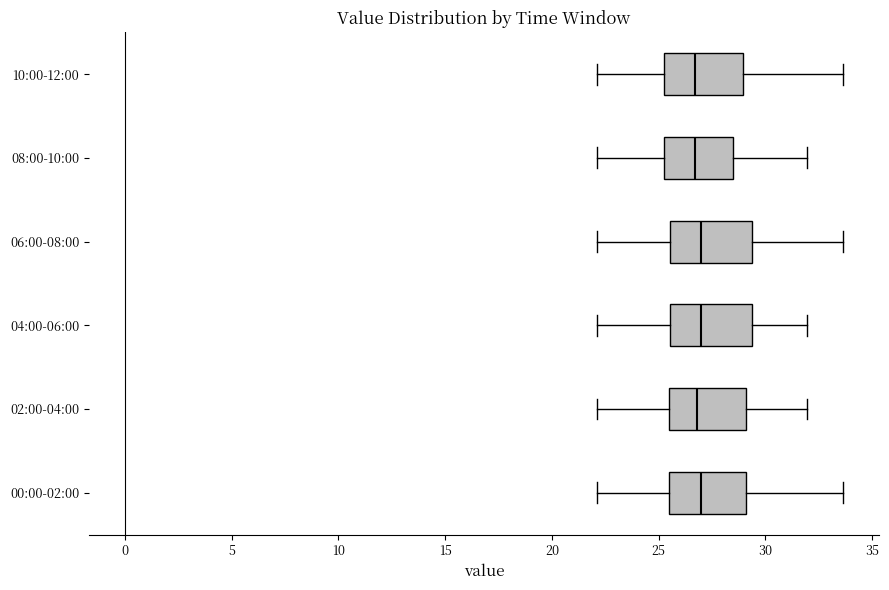

Where is the left edge of the box for 08:00-10:00 on the x-axis? The values are not printed on the chart, so give them approximately, as read against the axis.

25.0